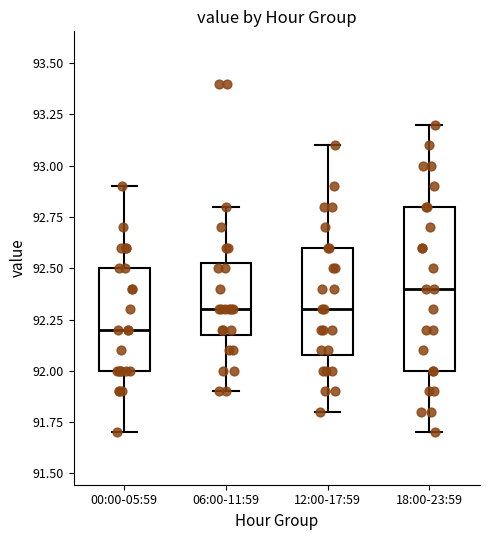

Which box's median line is the lowest?

00:00-05:59